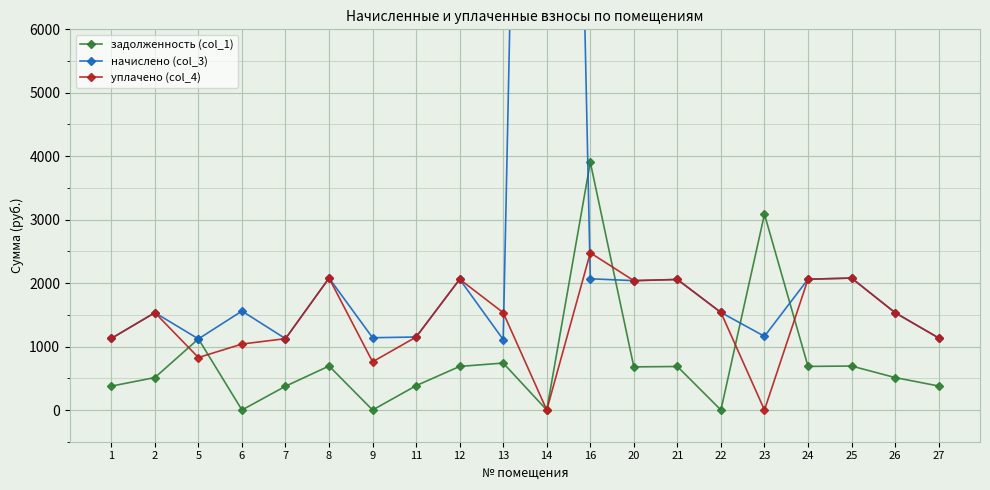

What are all the series names shown in the legend?

задолженность (col_1), начислено (col_3), уплачено (col_4)